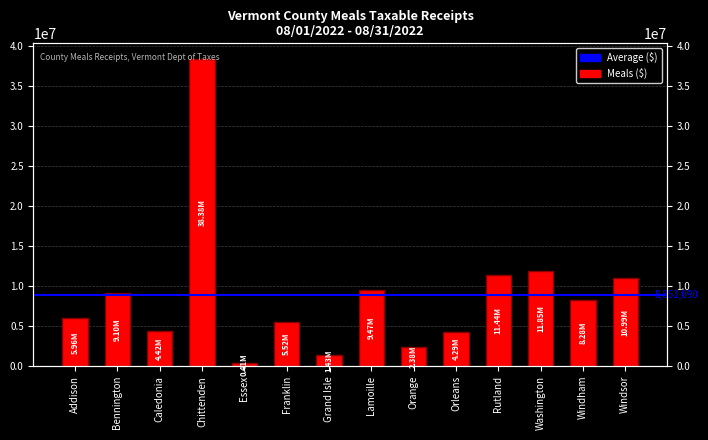

What is the ratio of the value at Windham to the value at Washington?

0.7